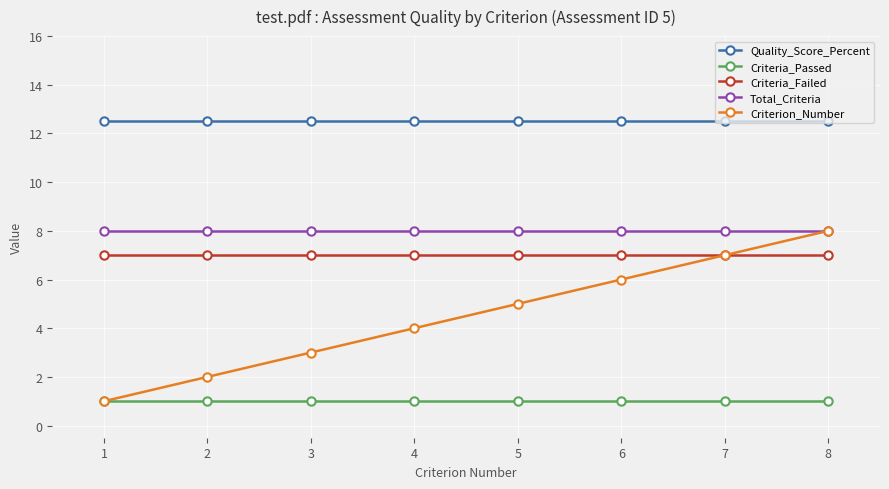

What is the maximum value shown in the chart?

12.5